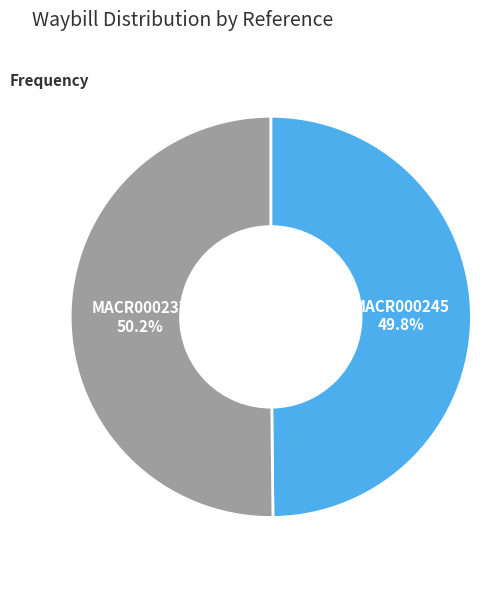

The MACR000245 slice represents 50% of the pie. True or false?

True